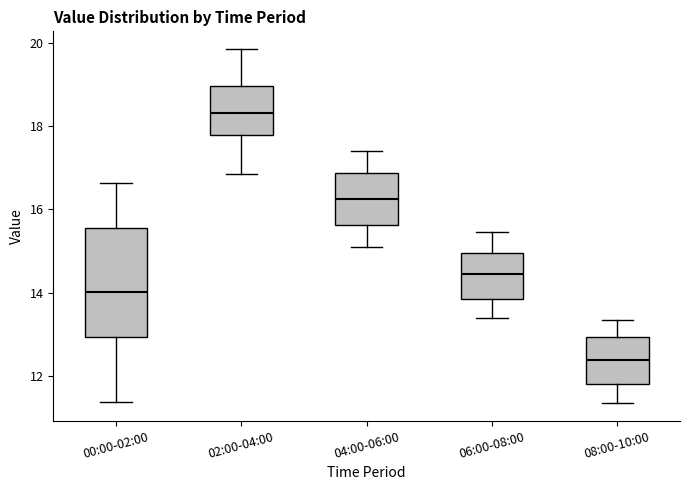

Reading left to right, read every box against the y-axis: the position of its median line, the range the box covers, and the ends of its whiskers. The values are not printed on the chart, so give them approximately, as read against the axis.

00:00-02:00: median 14.0, box 13.0 to 15.6, whiskers 11.4 to 16.6
02:00-04:00: median 18.4, box 17.8 to 19.0, whiskers 16.8 to 19.8
04:00-06:00: median 16.2, box 15.6 to 16.8, whiskers 15.2 to 17.4
06:00-08:00: median 14.4, box 13.8 to 15.0, whiskers 13.4 to 15.4
08:00-10:00: median 12.4, box 11.8 to 13.0, whiskers 11.4 to 13.4